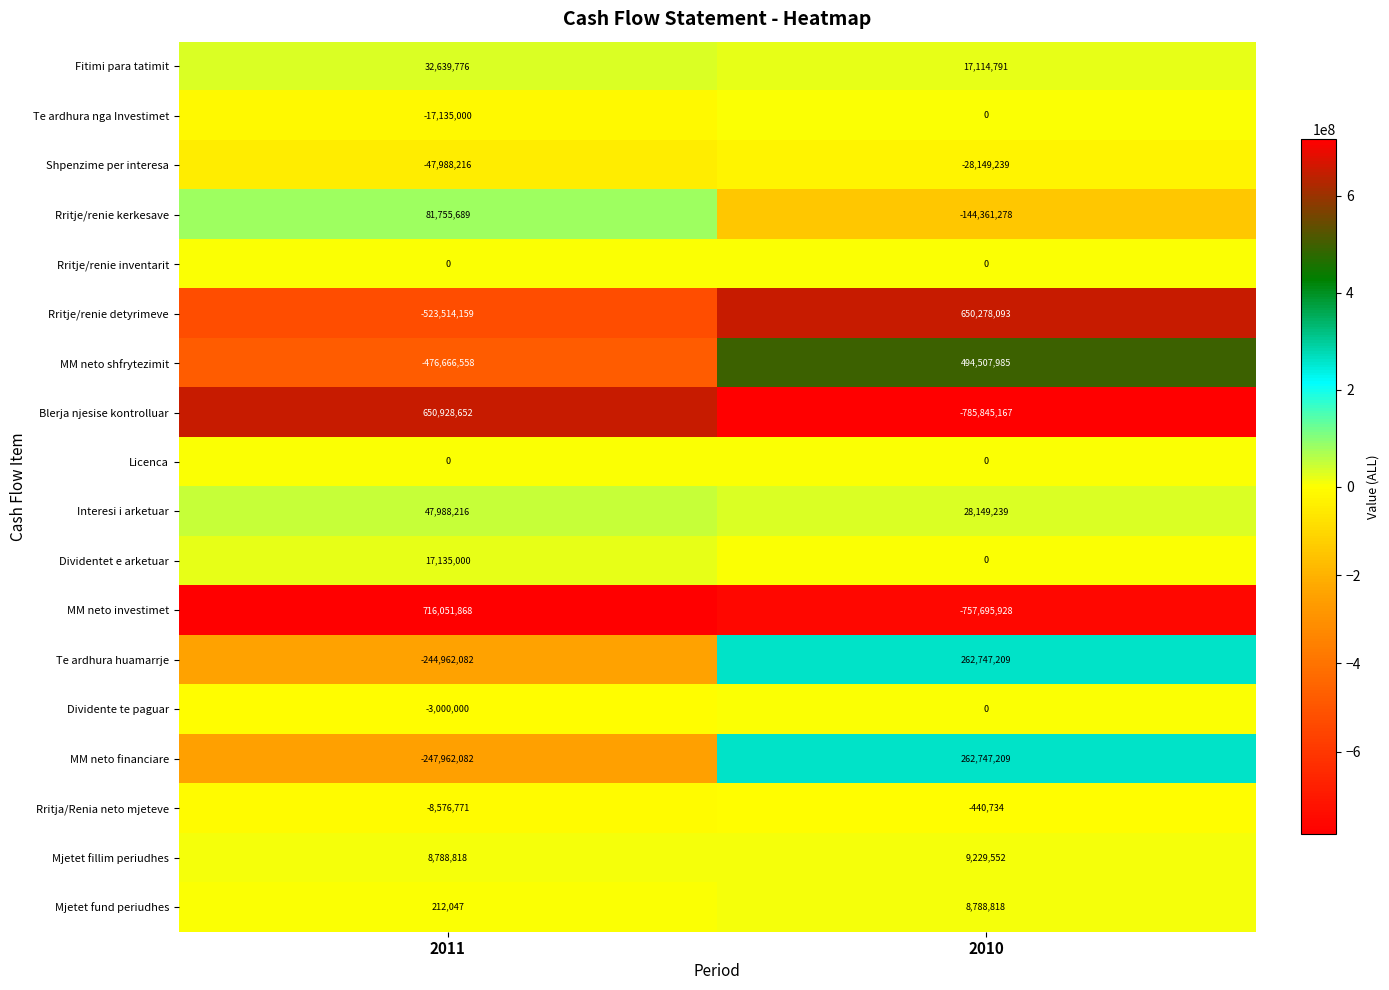

Where is Fitimi para tatimit nearest to the value 24877283?

2010